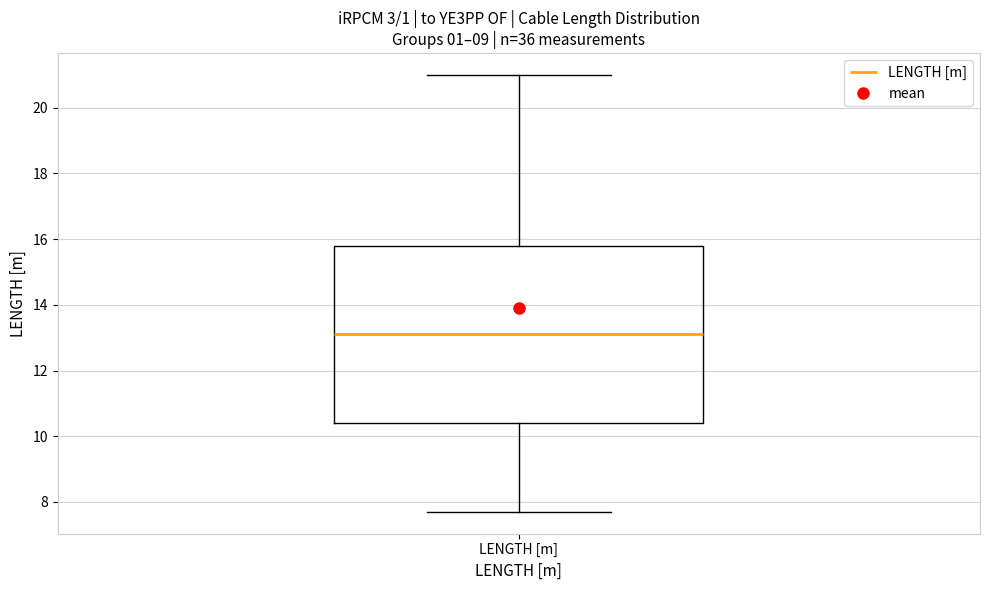

Read this box plot against the y-axis: the position of the median line, the range covered by the box, and the ends of both whiskers. The values are not printed on the chart, so give them approximately, as read against the axis.

median 13.2, box 10.4 to 15.8, whiskers 7.8 to 21.0